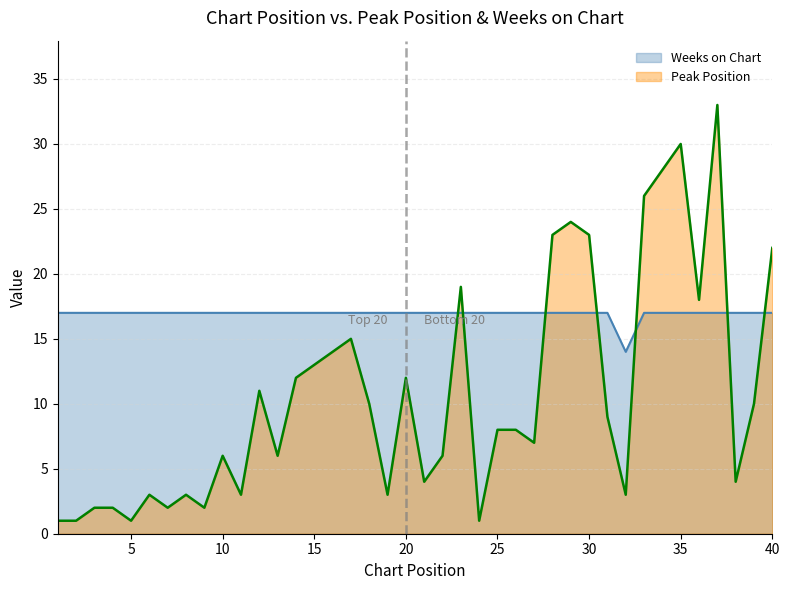

Is it true that Weeks on Chart equals 11 at 30?

False